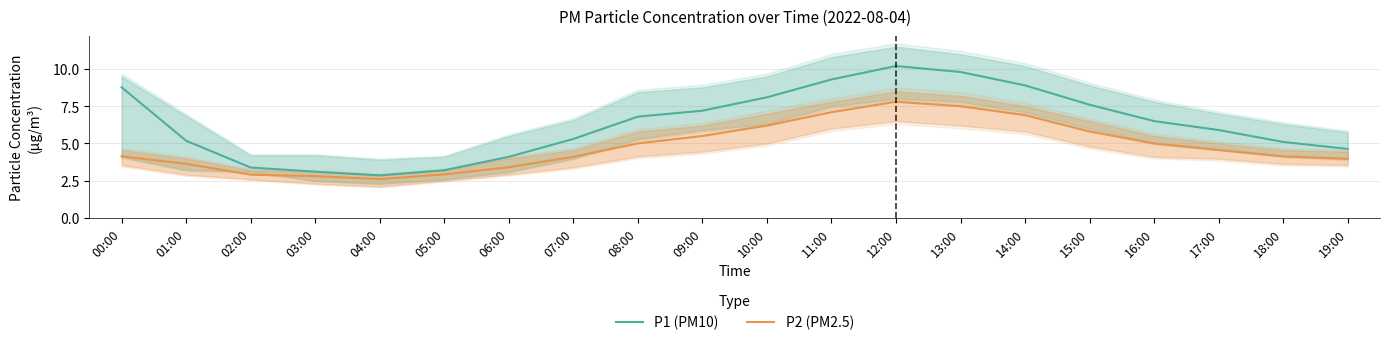

Reading left to right, list all the values displayed in this chart.

P1 (PM10): 00:00=8.8	01:00=5.2	02:00=3.4	03:00=3.1	04:00=2.9	05:00=3.2	06:00=4.1	07:00=5.3	08:00=6.8	09:00=7.2	10:00=8.1	11:00=9.3	12:00=10.2	13:00=9.8	14:00=8.9	15:00=7.6	16:00=6.5	17:00=5.9	18:00=5.1	19:00=4.6
P2 (PM2.5): 00:00=4.1	01:00=3.6	02:00=2.9	03:00=2.8	04:00=2.6	05:00=2.9	06:00=3.4	07:00=4.1	08:00=5.0	09:00=5.5	10:00=6.2	11:00=7.1	12:00=7.8	13:00=7.5	14:00=6.9	15:00=5.8	16:00=5.0	17:00=4.5	18:00=4.1	19:00=4.0